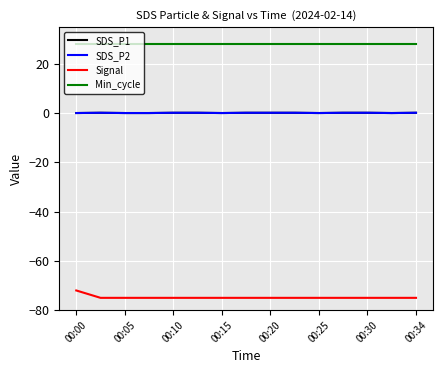

Does the chart display data point markers on the line(s)?

No